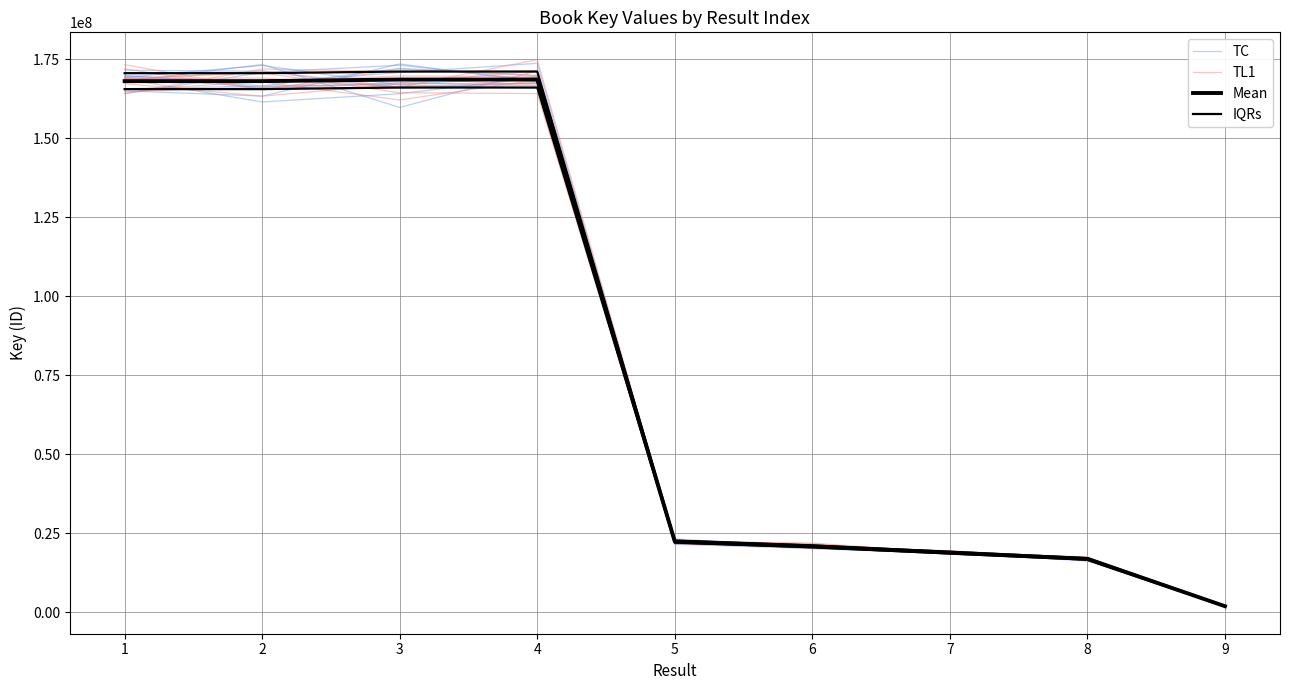

What is the difference between the highest and lowest values at 4?

6237850.9